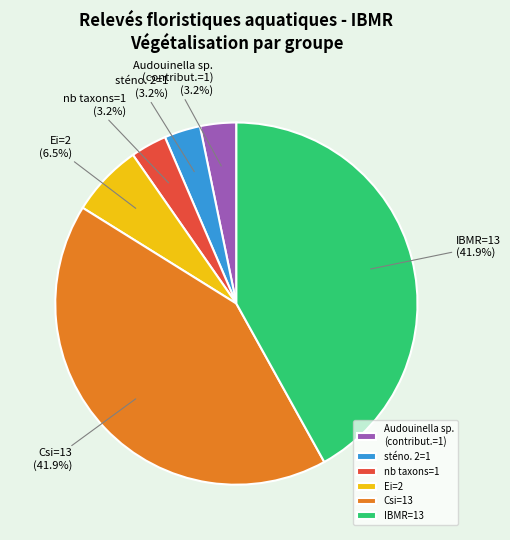

Between Csi=13 and nb taxons=1, which is larger?

Csi=13